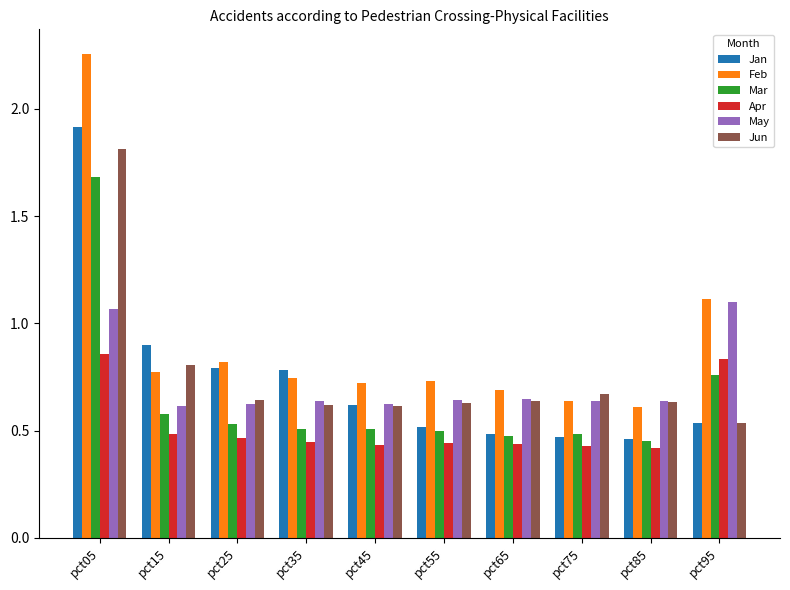

What is the difference between the maximum and minimum values in the Jun series?

1.3